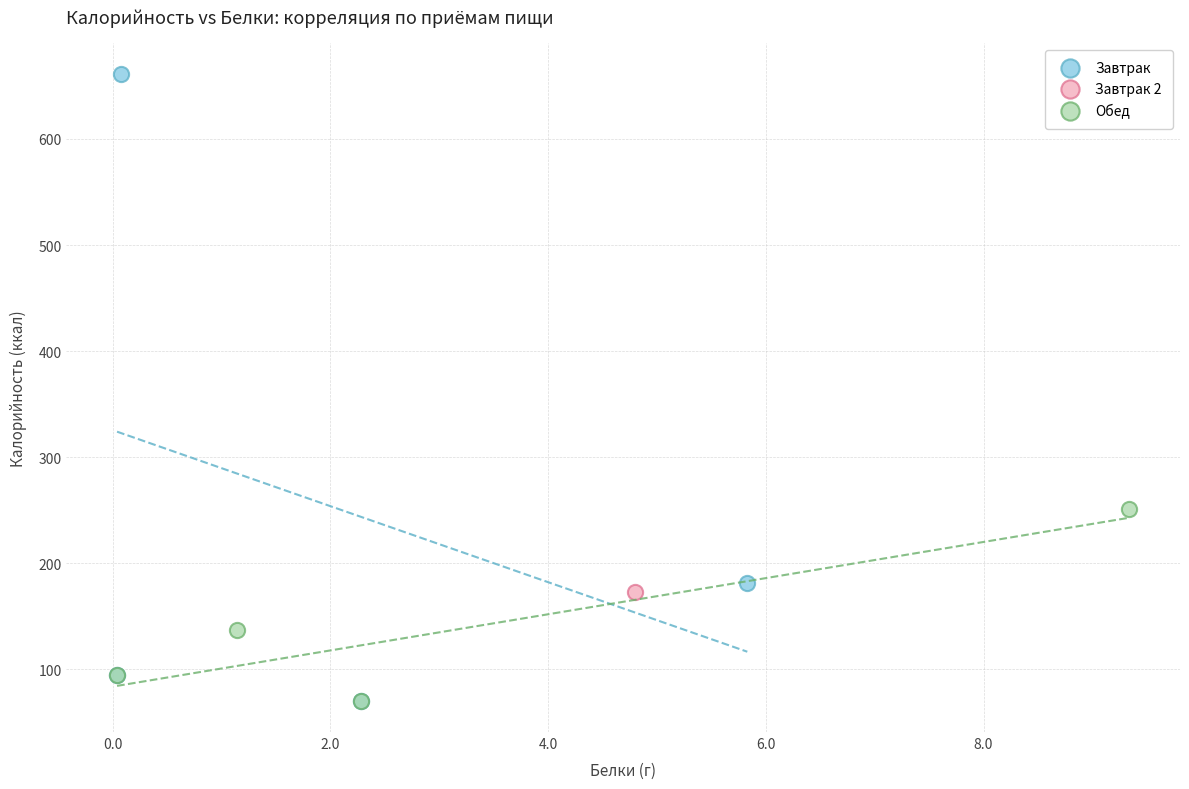

What are all the series names shown in the legend?

Завтрак, Завтрак 2, Обед